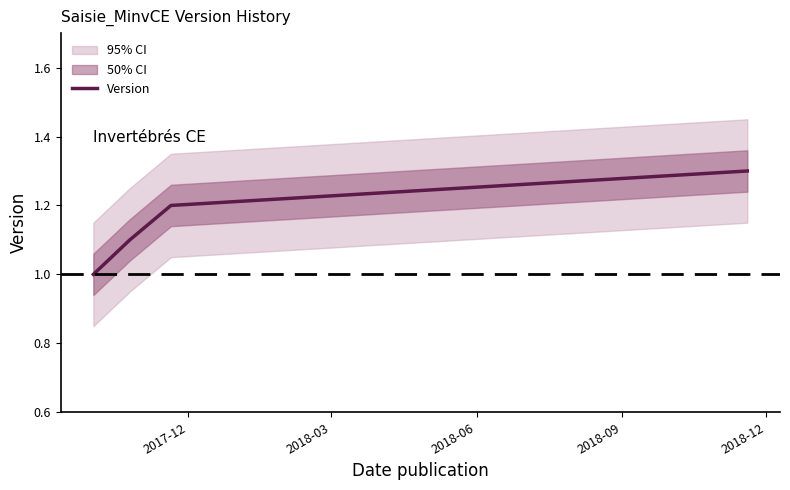

What is the difference between the second highest and minimum values?

0.2